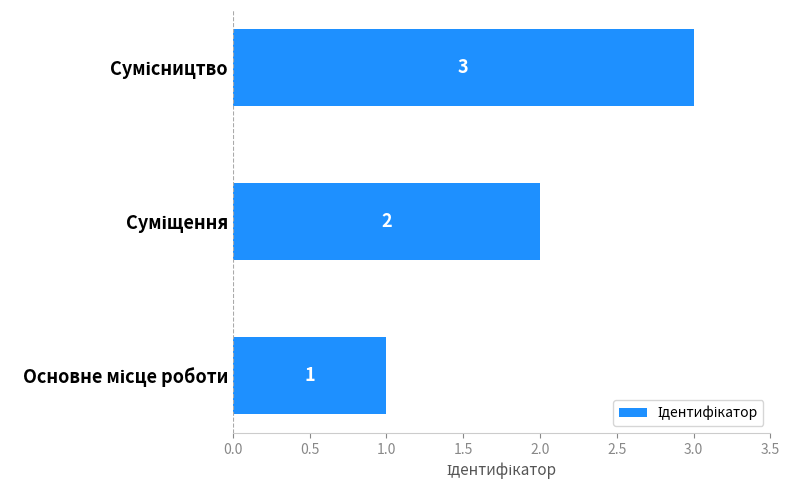

What is the greatest value displayed?

3